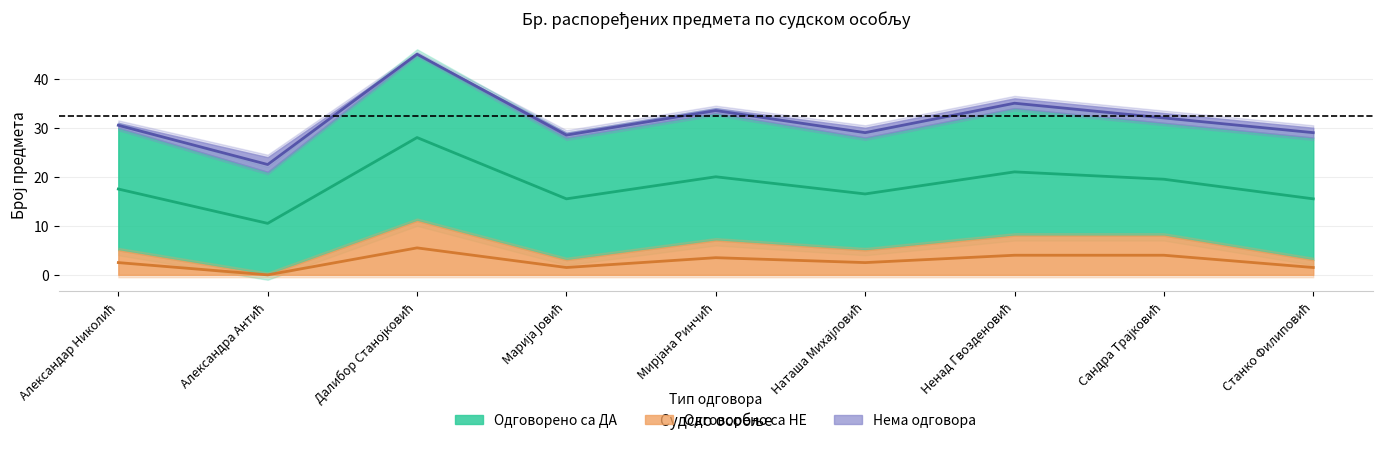

At which category is the sum across all series the highest?

Далибор Станојковић